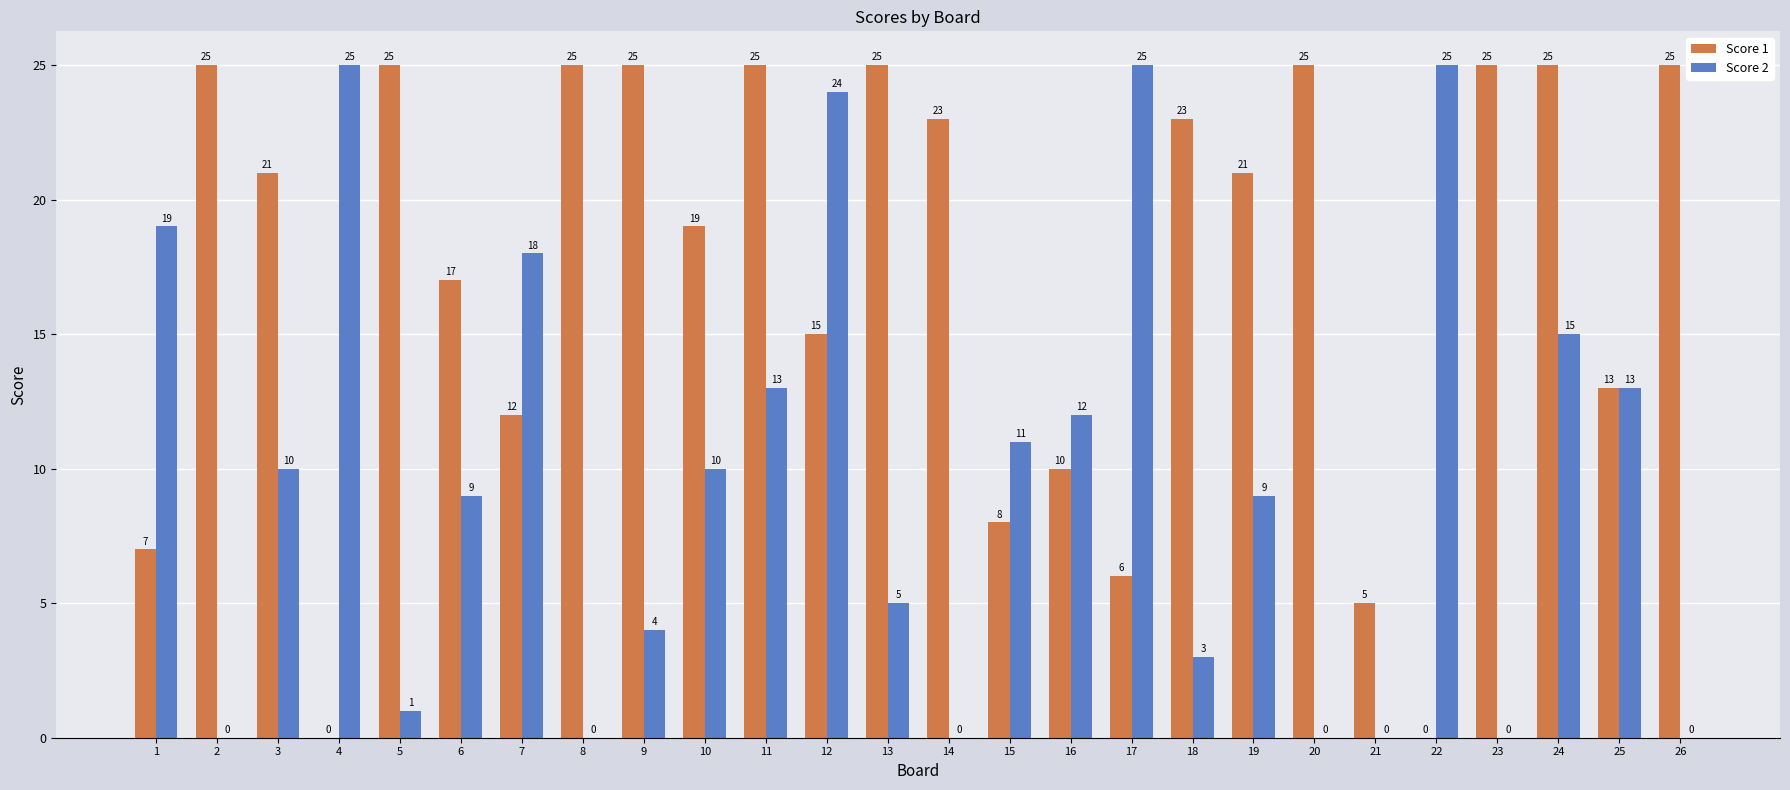

What is the highest value of the Score 2 series?

25